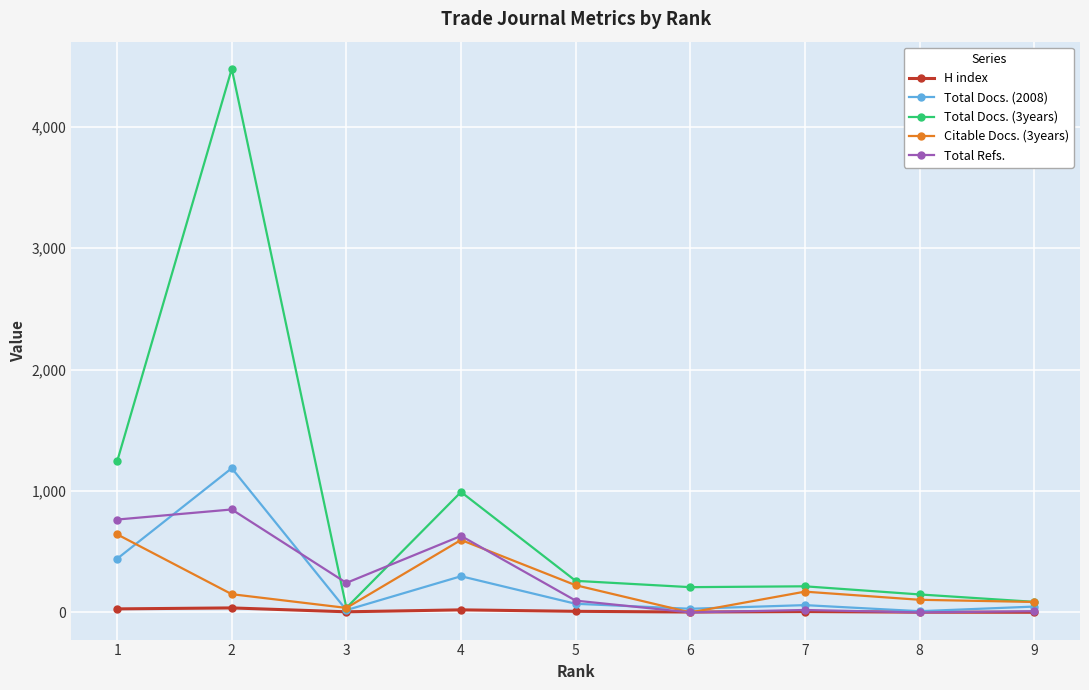

What is the value of the Total Docs. (3years) point at the 7th from the left?

215